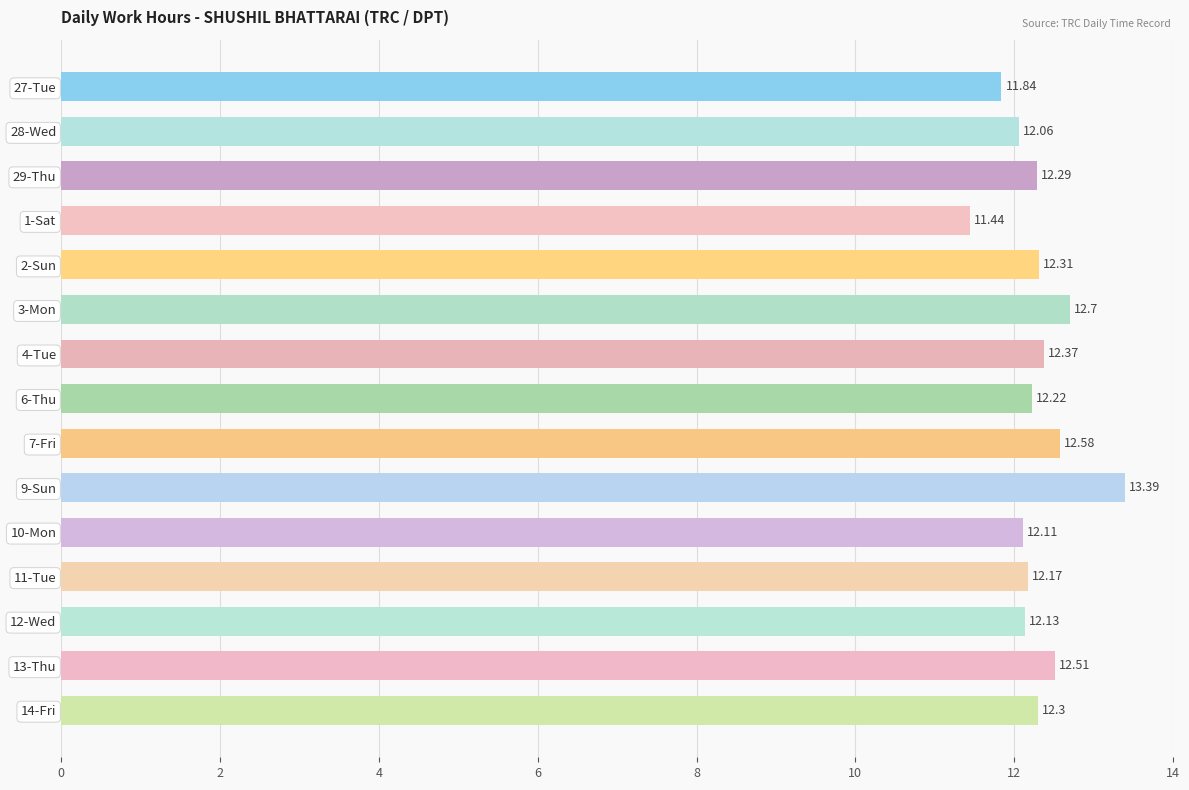

Rank the categories by value from lowest to highest.

1-Sat, 27-Tue, 28-Wed, 10-Mon, 12-Wed, 11-Tue, 6-Thu, 29-Thu, 14-Fri, 2-Sun, 4-Tue, 13-Thu, 7-Fri, 3-Mon, 9-Sun